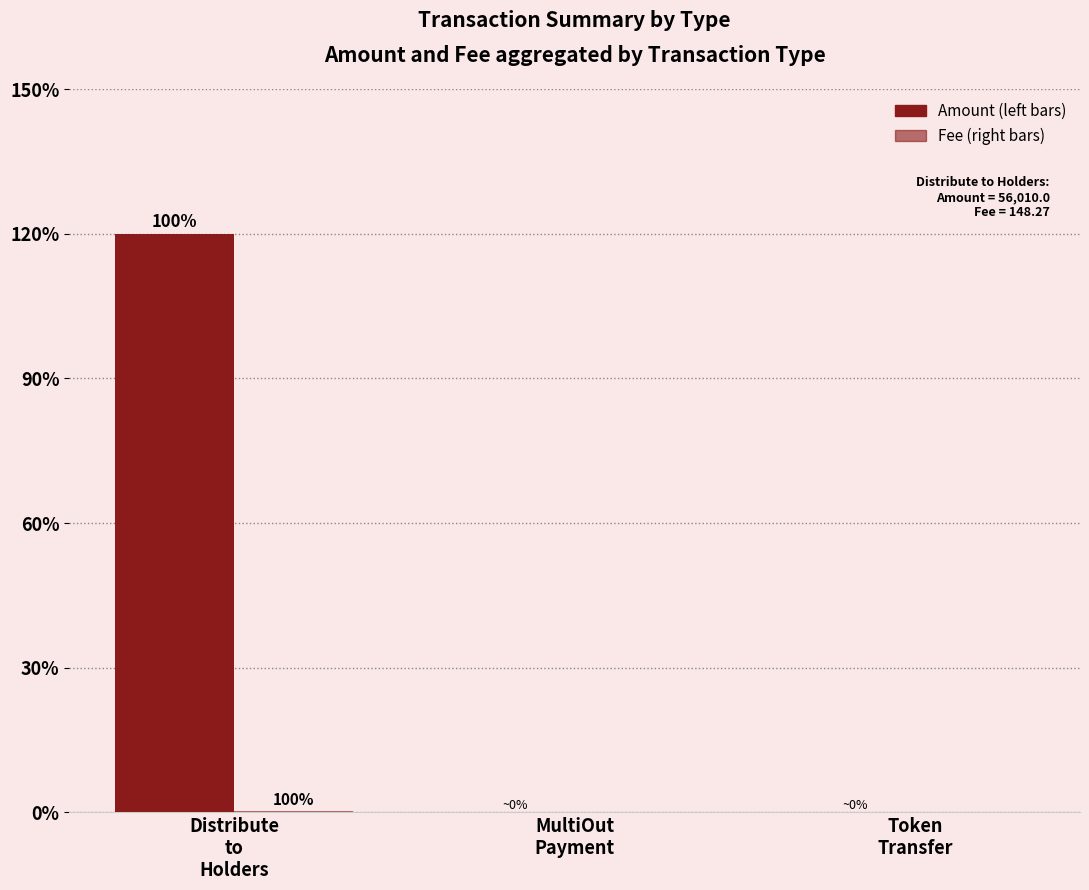

At which category is the sum across all series the highest?

Distribute
to
Holders